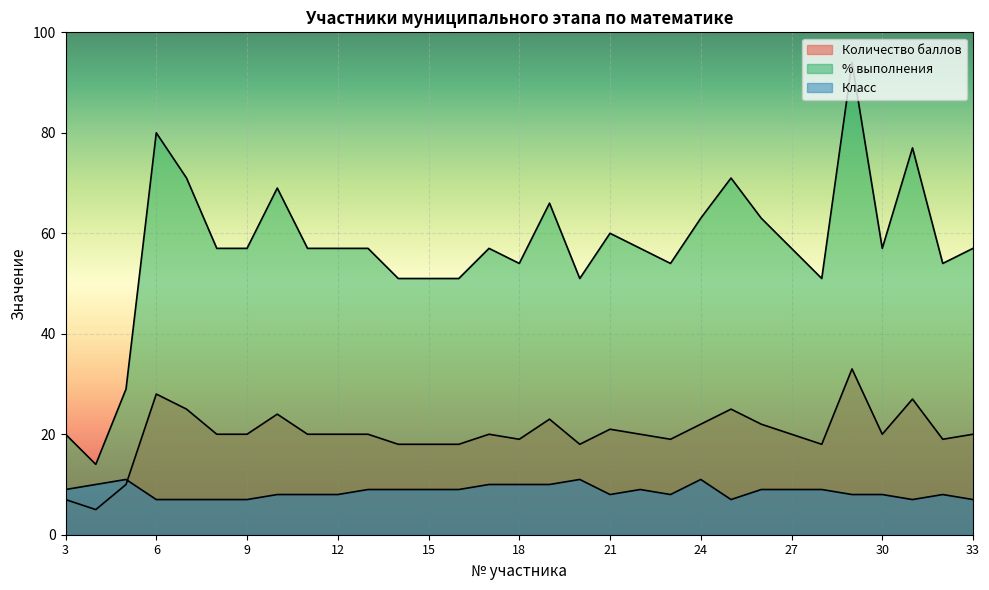

After their last crossing, which series has the higher values: Количество баллов or Класс?

Количество баллов